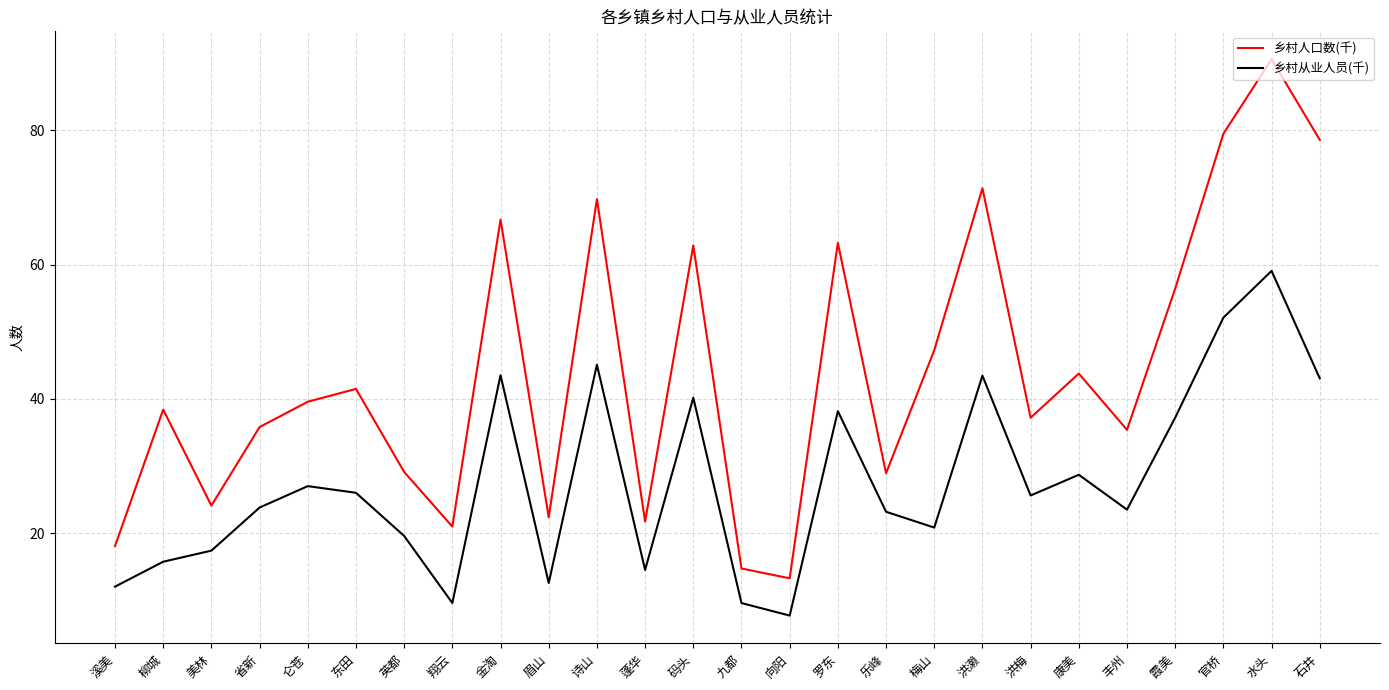

What is the minimum value for 乡村人口数(千)?

13.3